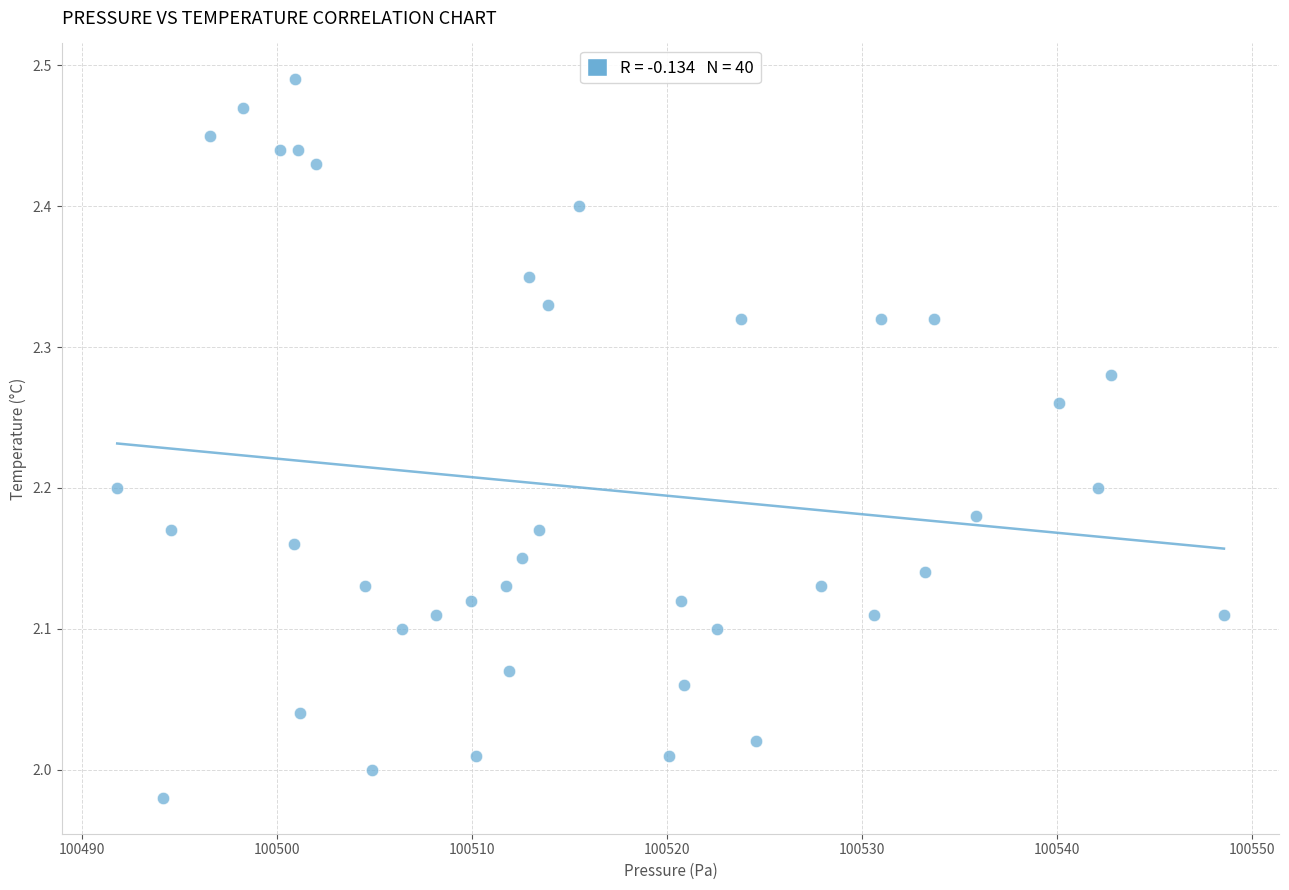

What is the range of Y values (max minus min)?

0.5